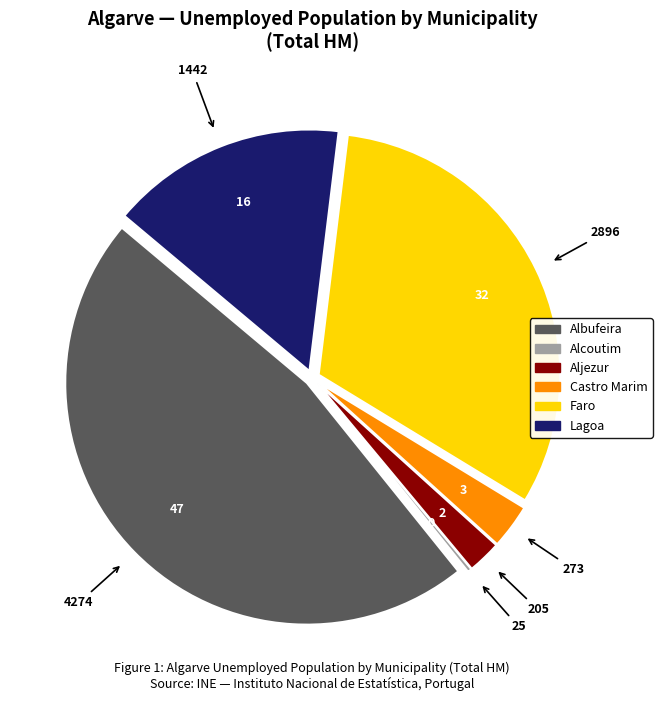

True or false: Lagoa accounts for 16% of the total.

True